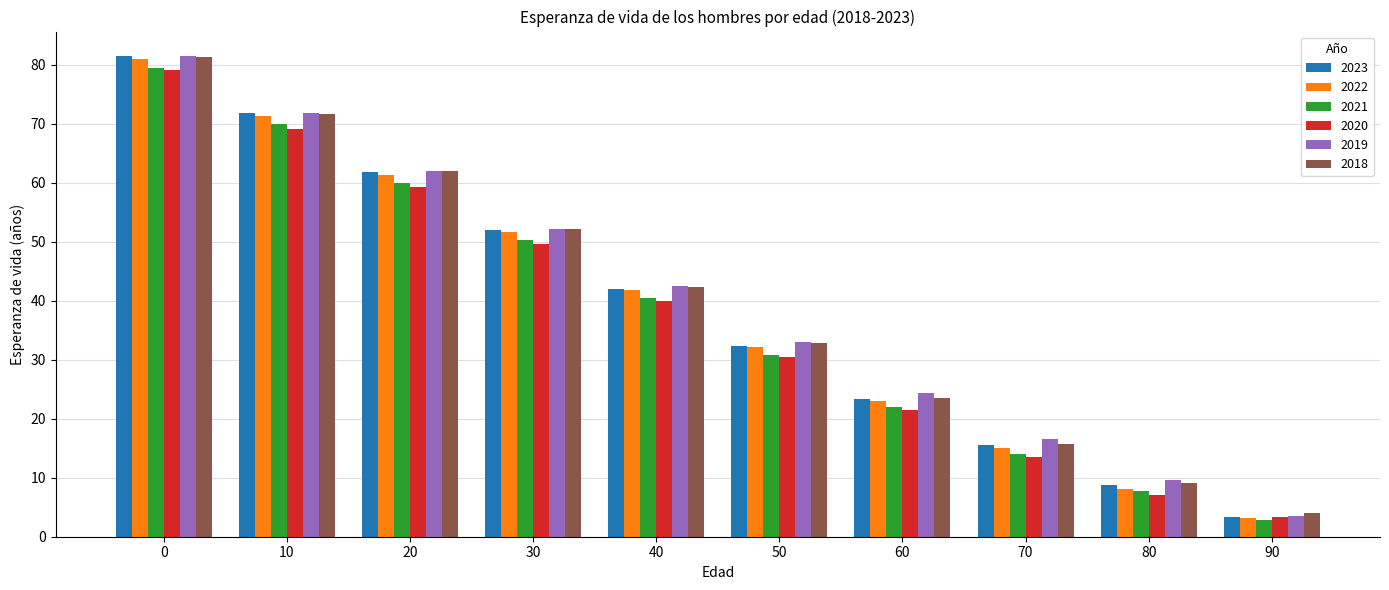

What is the total value across all series at 40?

249.1